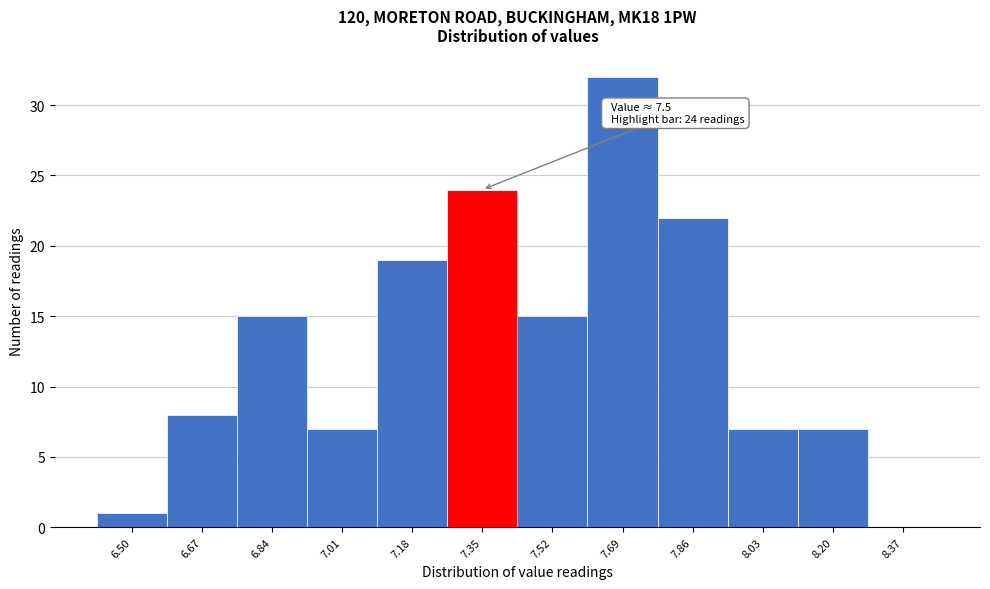

Reading left to right, transcribe all the data shown in this chart.

6.50=1	6.67=8	6.84=15	7.01=7	7.18=19	7.35=24	7.52=15	7.69=32	7.86=22	8.03=7	8.20=7	8.37=0